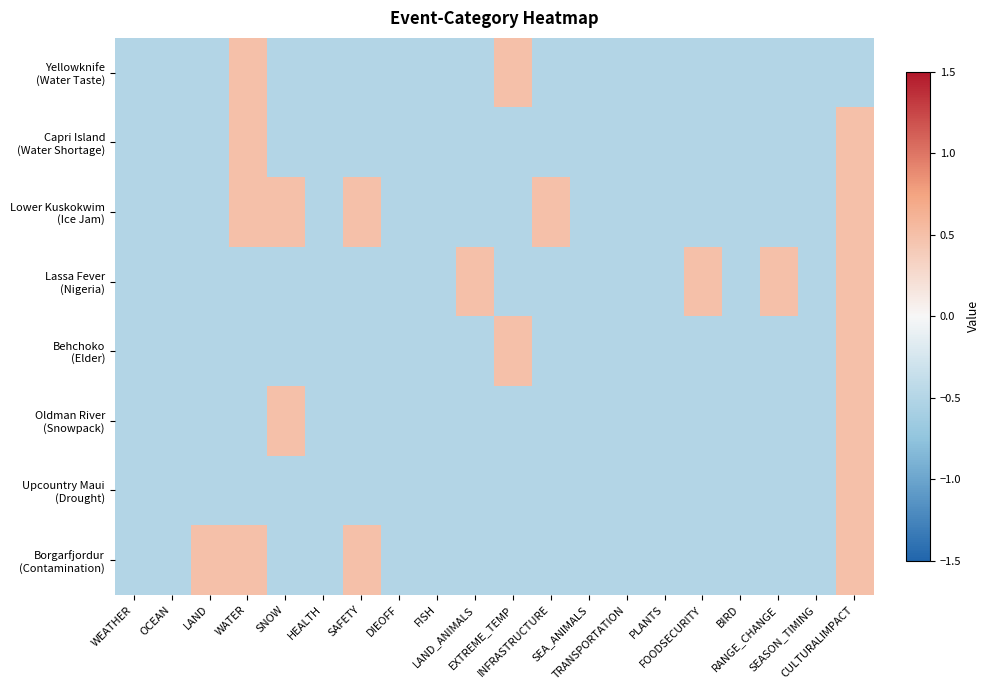

List the series in order of their peak value, highest first.

Yellowknife (Water Taste), Capri Island (Water Shortage), Lower Kuskokwim (Ice Jam), Lassa Fever (Nigeria), Behchoko (Elder), Oldman River (Snowpack), Upcountry Maui (Drought), Borgarfjordur (Contamination)